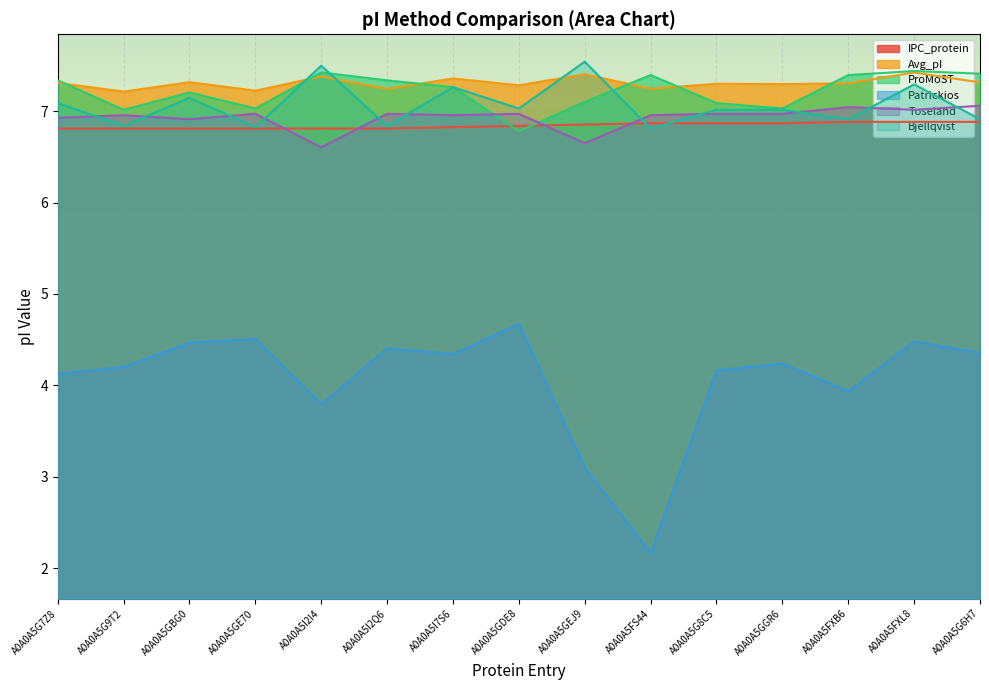

In Toseland, how many points are lower than both neighbors (excluding endpoints)?

5